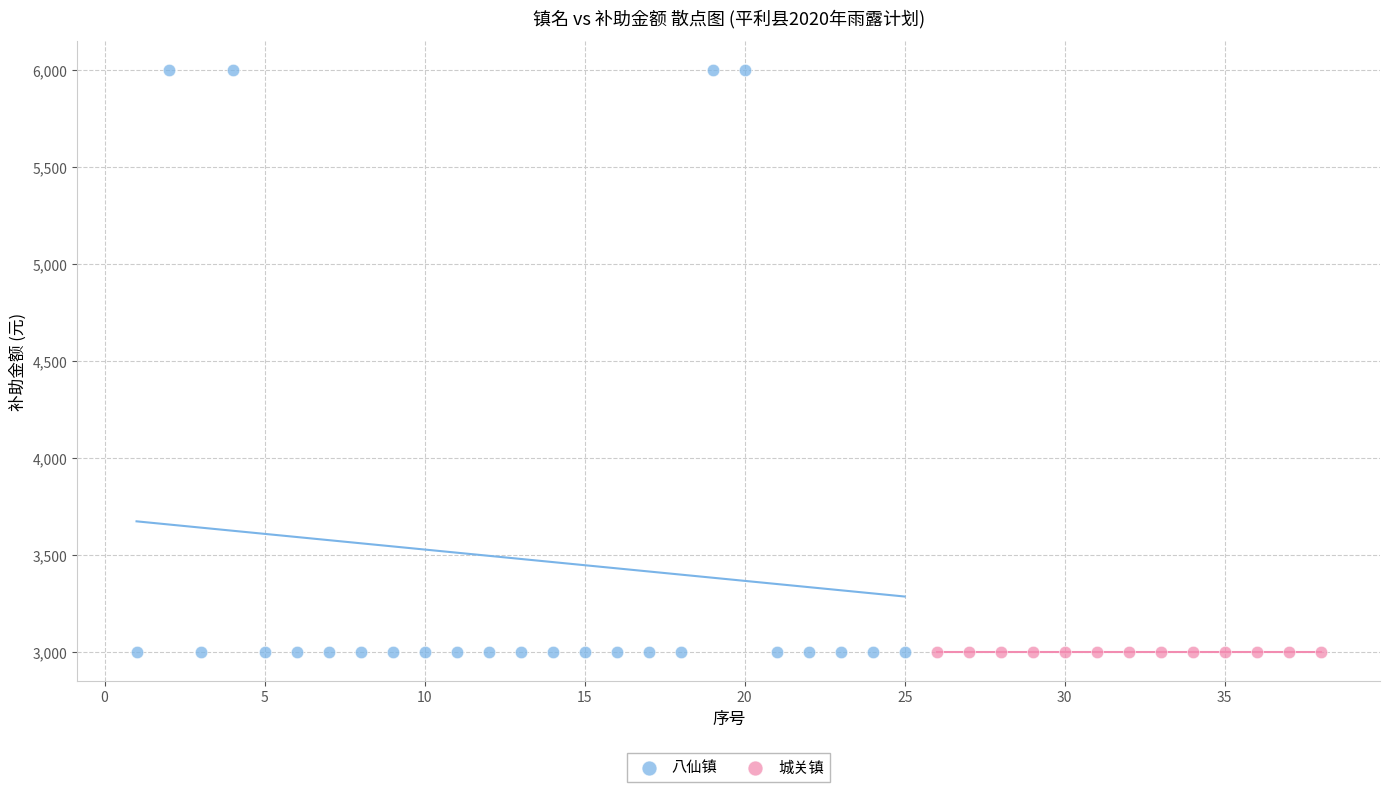

Which series contains the highest Y value?

八仙镇